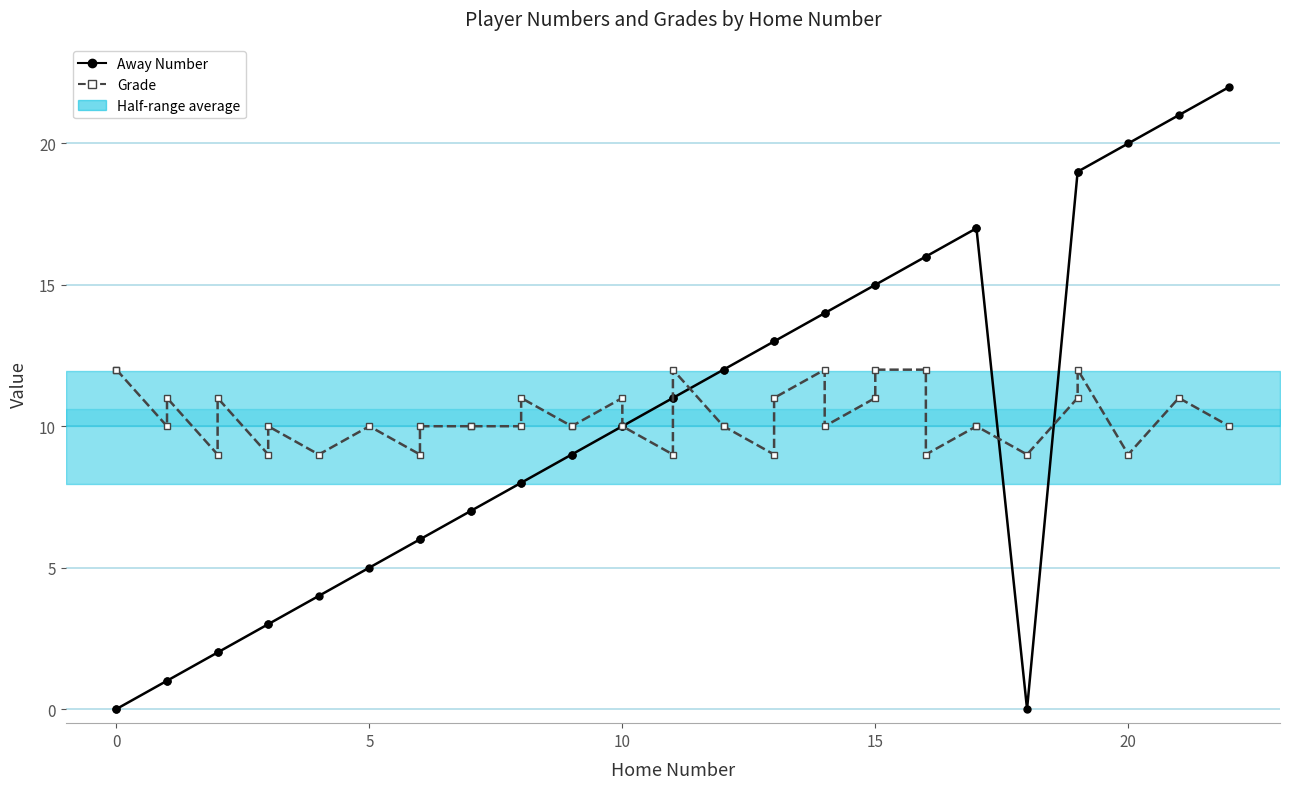

What is the highest value of the Grade series?

12